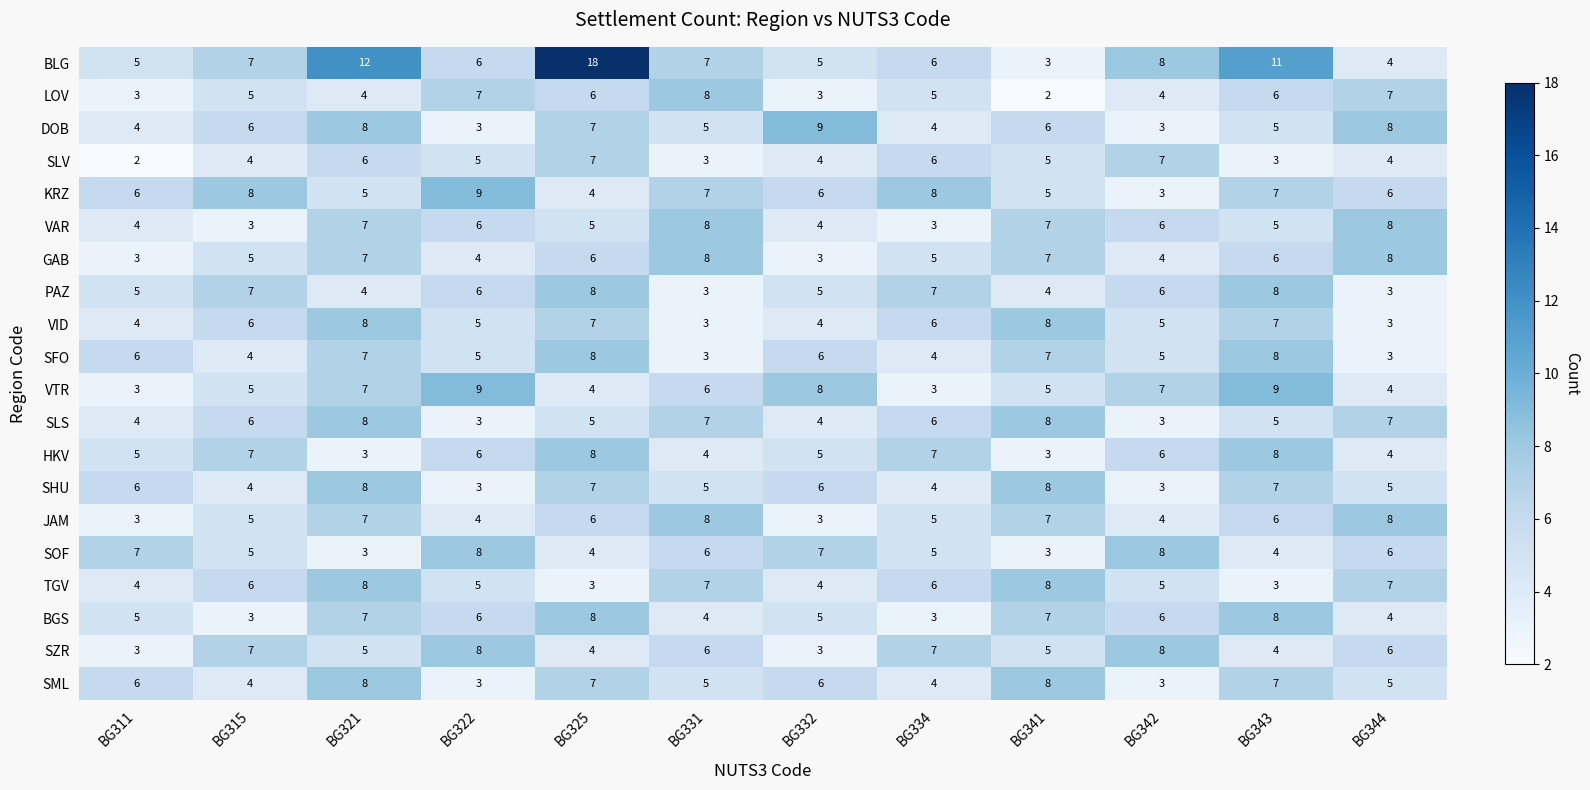

Is it true that VAR equals 10 at BG341?

False